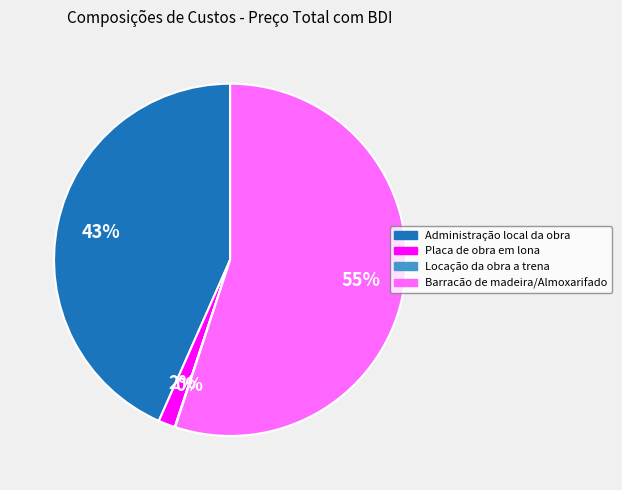

To the nearest percent, what portion does Administração local da obra represent?

43%